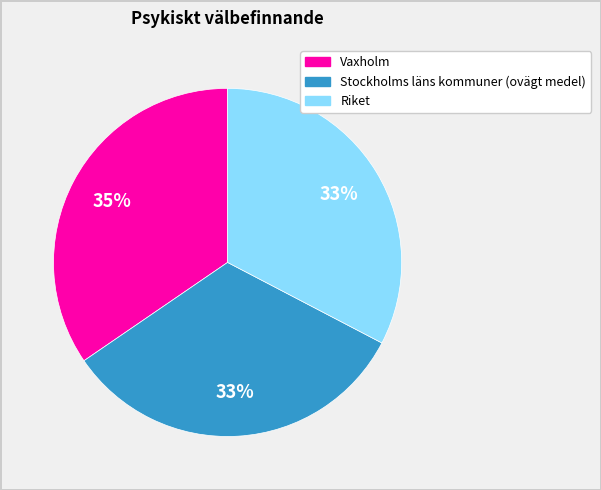

Count the number of slices in the pie.

3